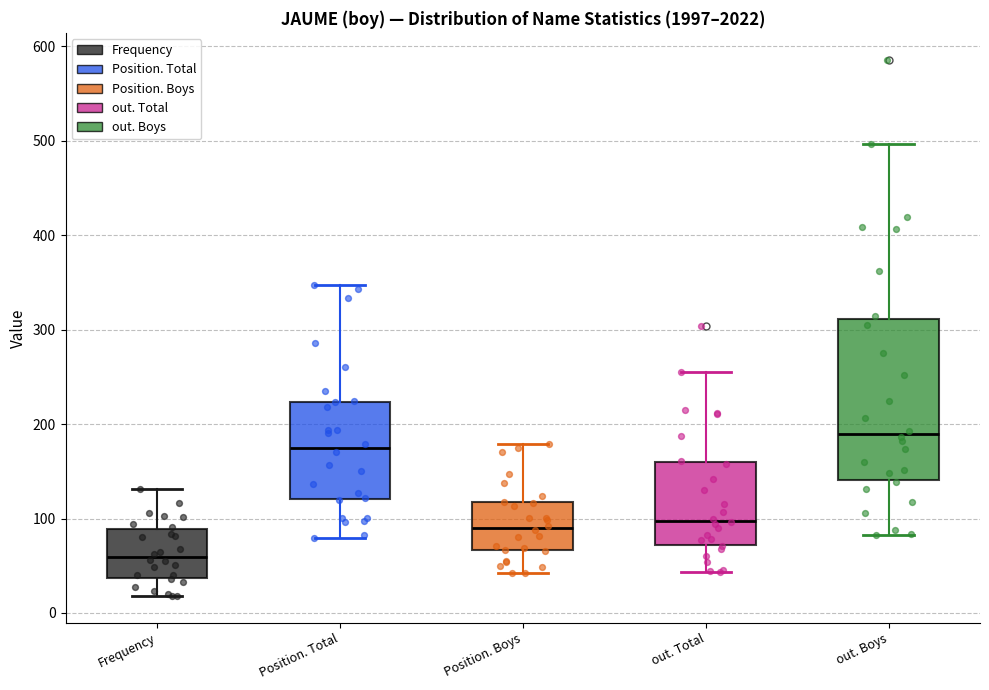

Where does the upper whisker of the box for out. Boys end on the y-axis? The values are not printed on the chart, so give them approximately, as read against the axis.

500